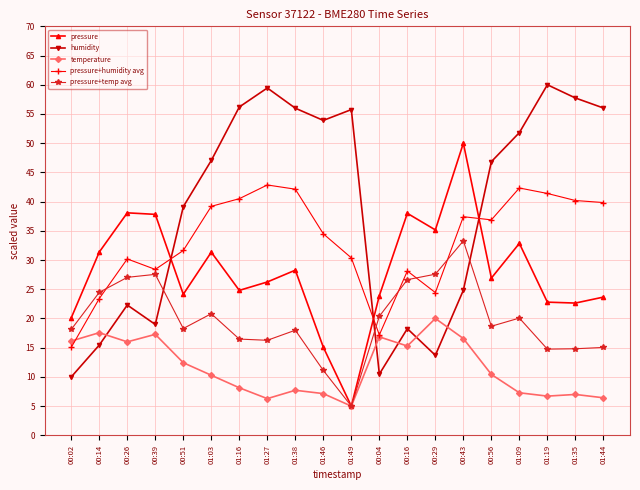

What is the label of the 20th point from the right?

00:02